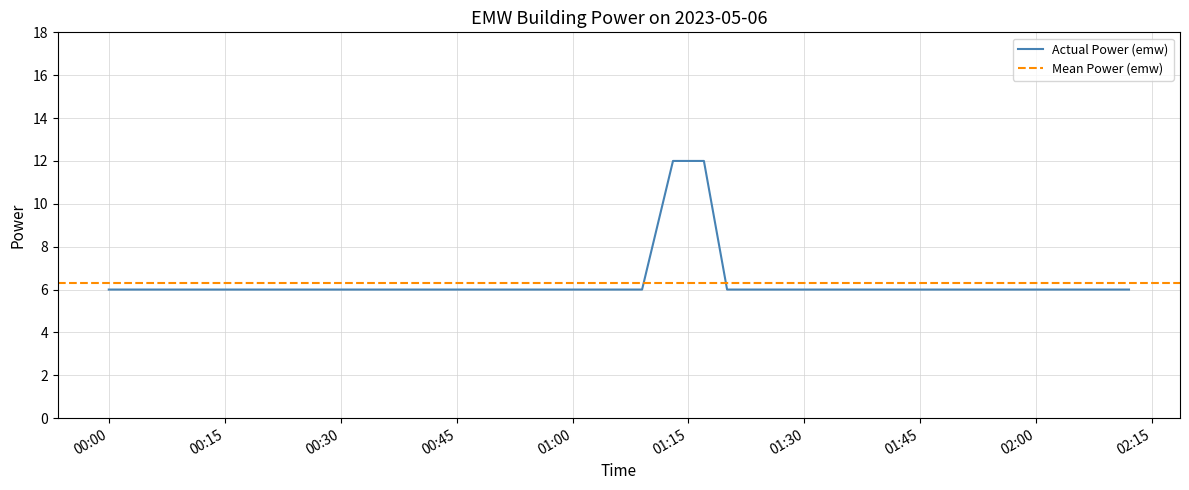

What is the label of the 6th point from the left?

2023-05-06T00:18:00